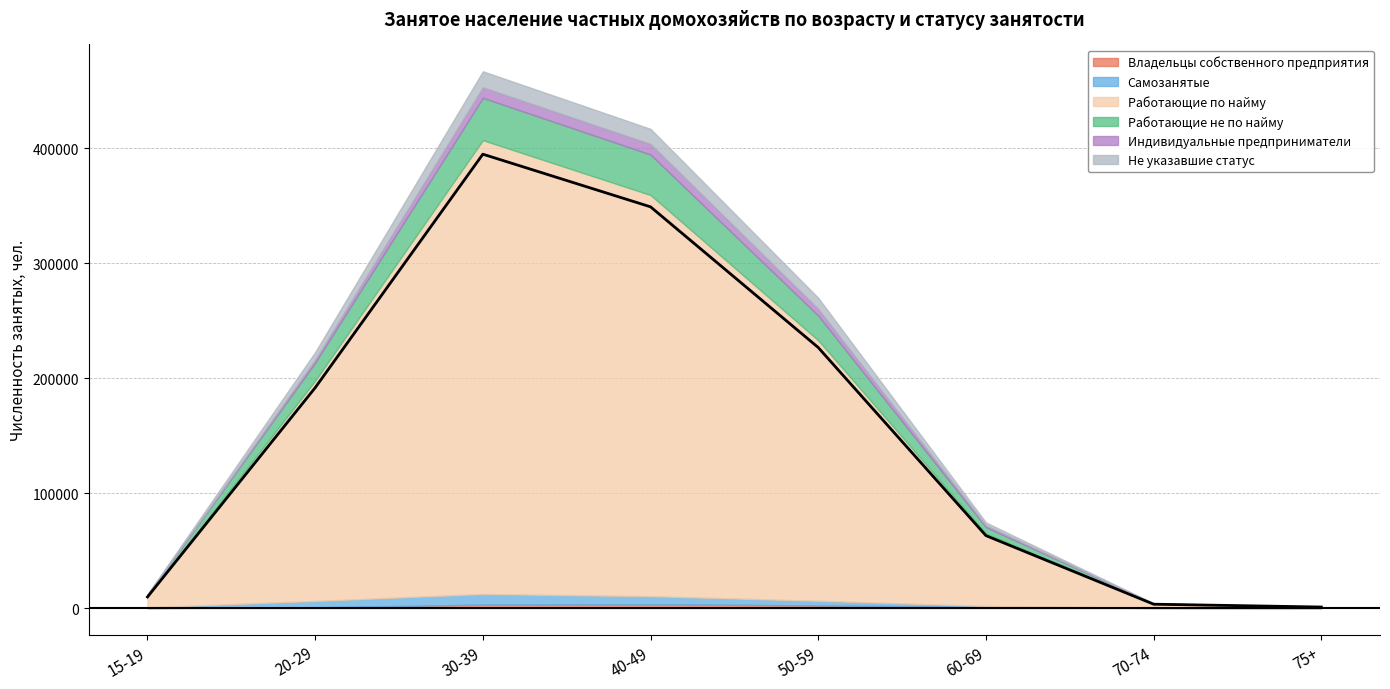

After their last crossing, which series has the higher values: Индивидуальные предприниматели or Самозанятые?

Индивидуальные предприниматели